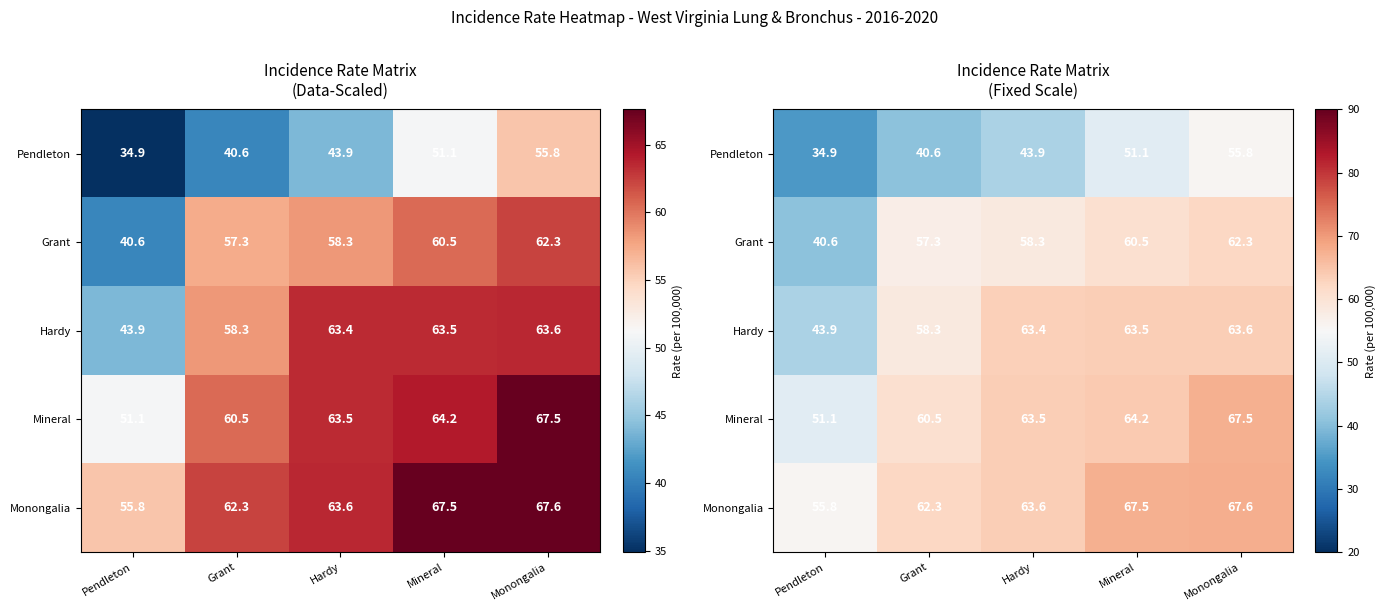

Which label corresponds to the smallest value in the chart?

Pendleton